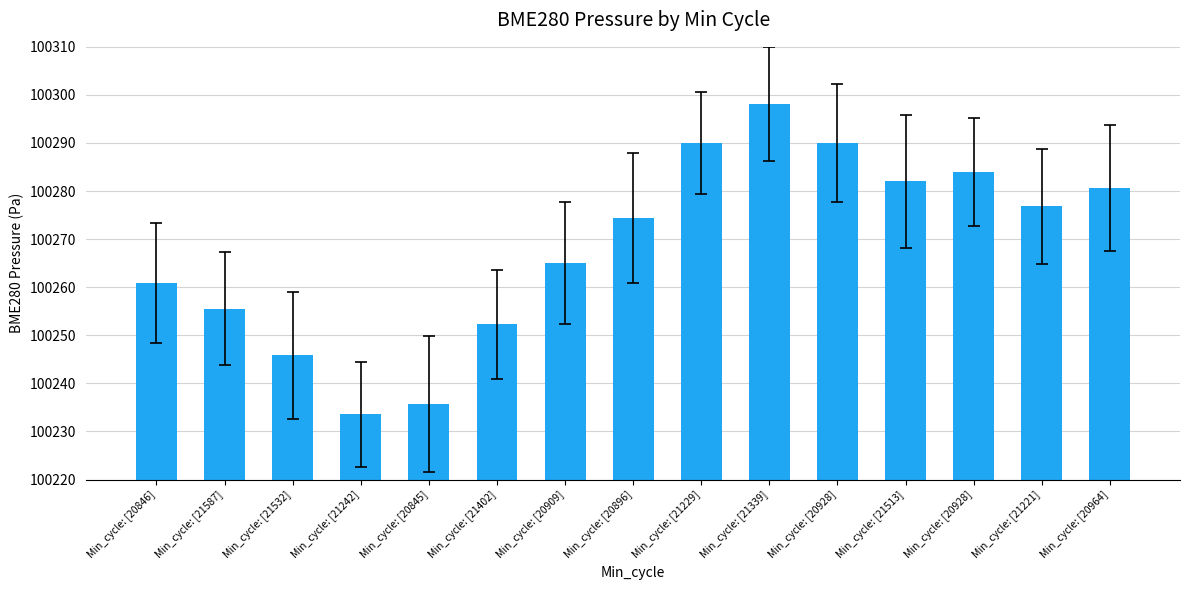

How many bars are there in total?

15